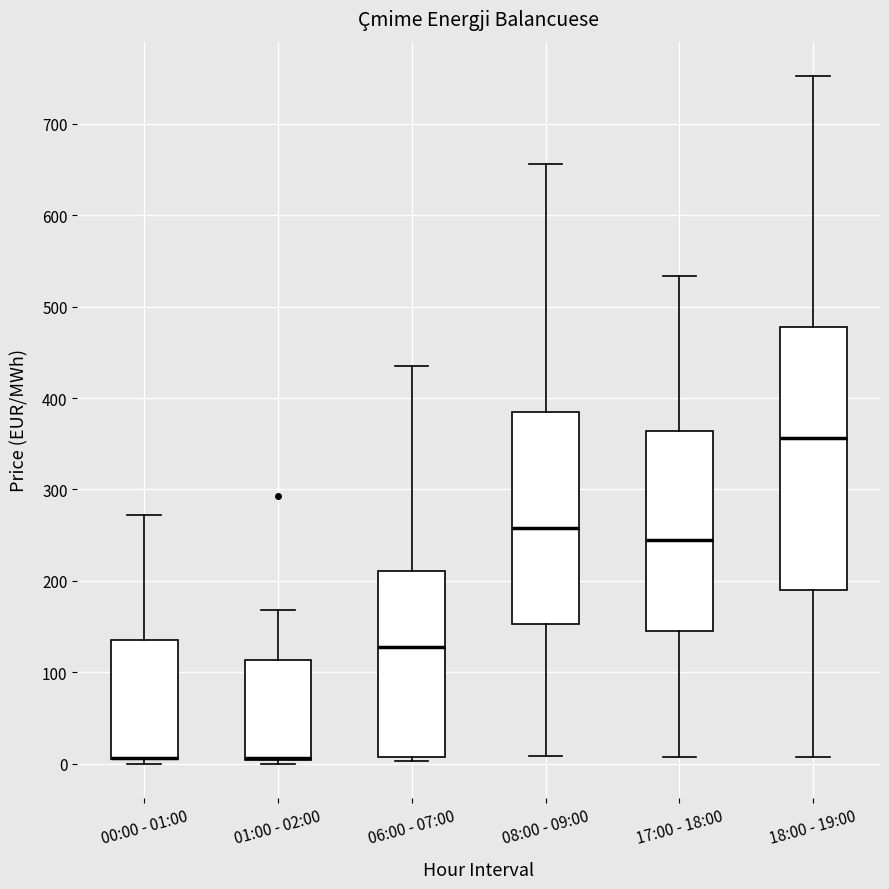

Comparing the boxes themselves (not the whiskers), which one is the tallest?

18:00 - 19:00